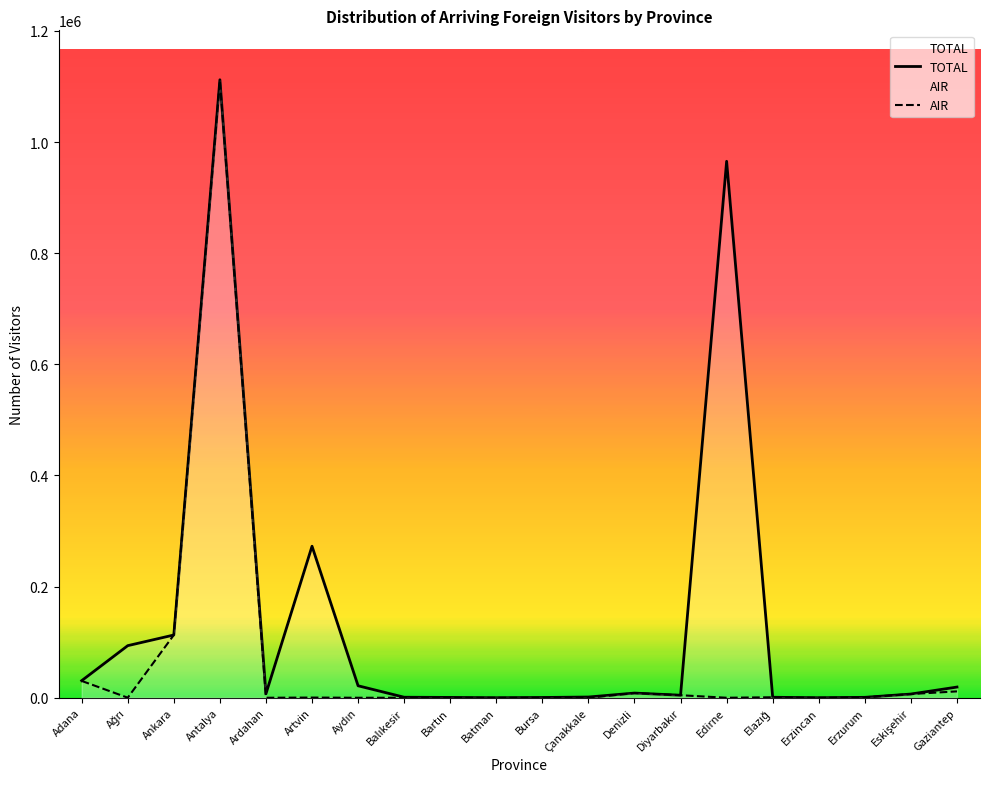

Rank the categories by AIR value from lowest to highest.

Ardahan, Aydın, Balıkesir, Bartın, Edirne, Erzincan, Batman, Çanakkale, Ağrı, Bursa, Artvin, Erzurum, Elazığ, Diyarbakır, Eskişehir, Denizli, Gaziantep, Adana, Ankara, Antalya